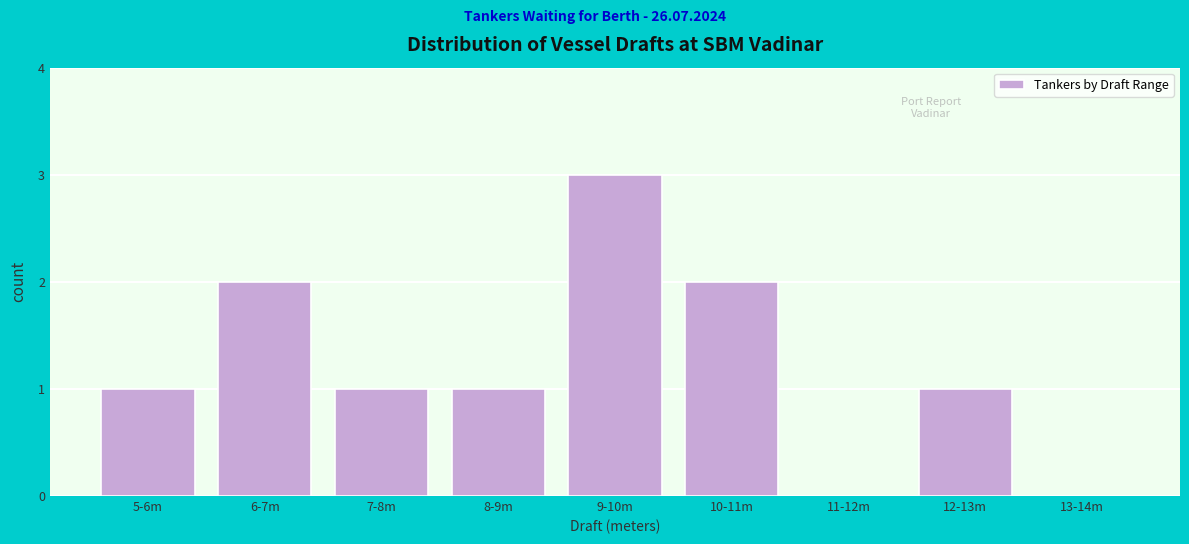

Reading left to right, transcribe all the data shown in this chart.

5-6m=1	6-7m=2	7-8m=1	8-9m=1	9-10m=3	10-11m=2	11-12m=0	12-13m=1	13-14m=0